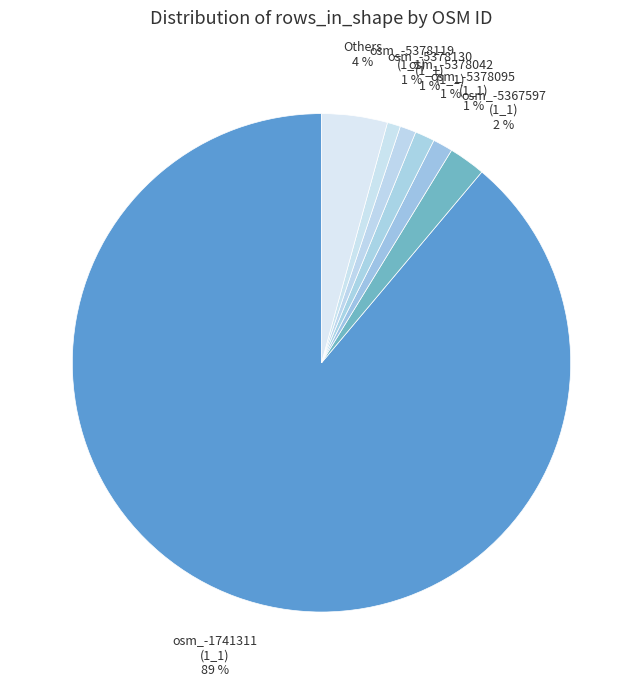

Is there a majority slice in this chart?

Yes